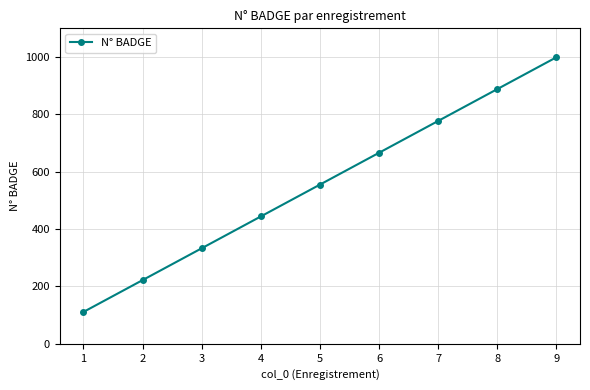

How many data points does each series have?

9